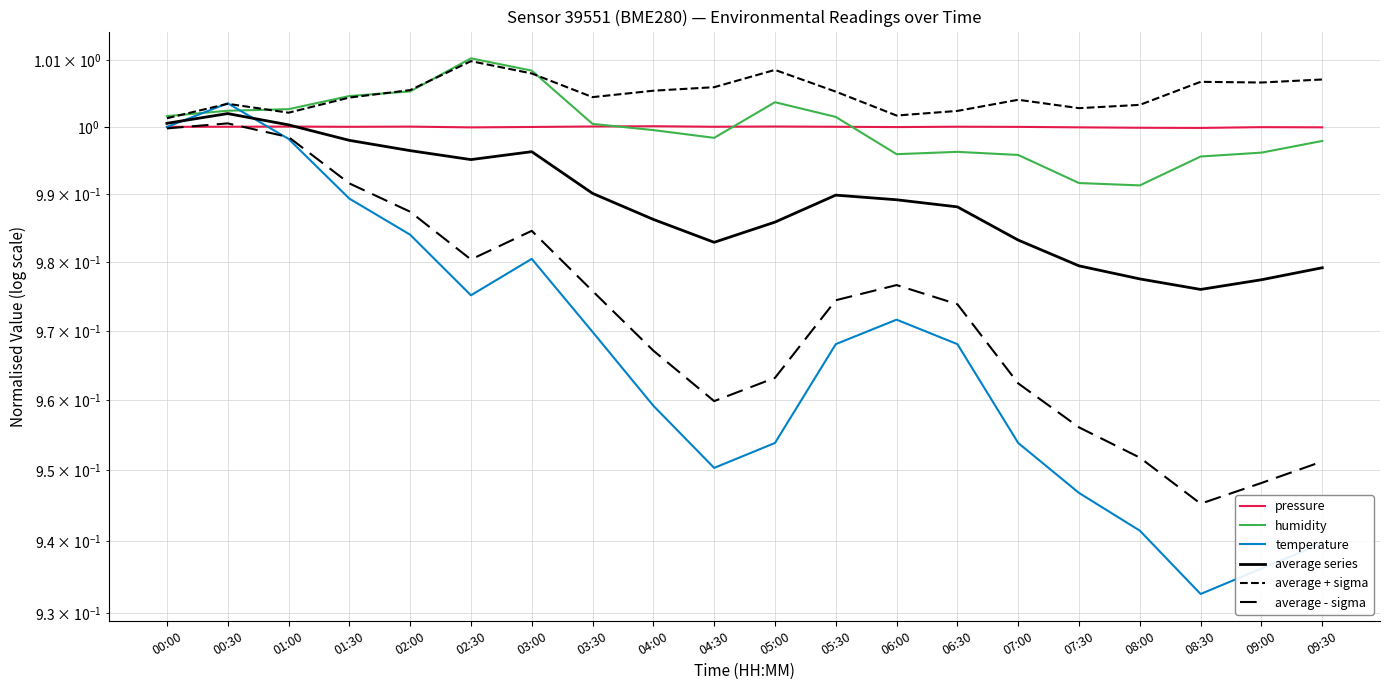

How many lines are shown in the chart?

6